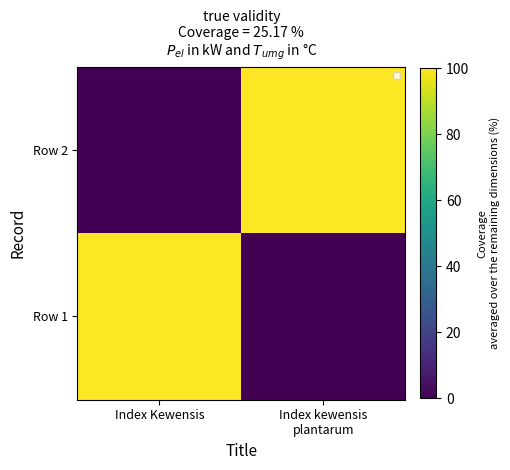

Reading right to left, transcribe all the data shown in this chart.

Row 1: Index kewensis
plantarum=0	Index Kewensis=100
Row 2: Index kewensis
plantarum=100	Index Kewensis=0